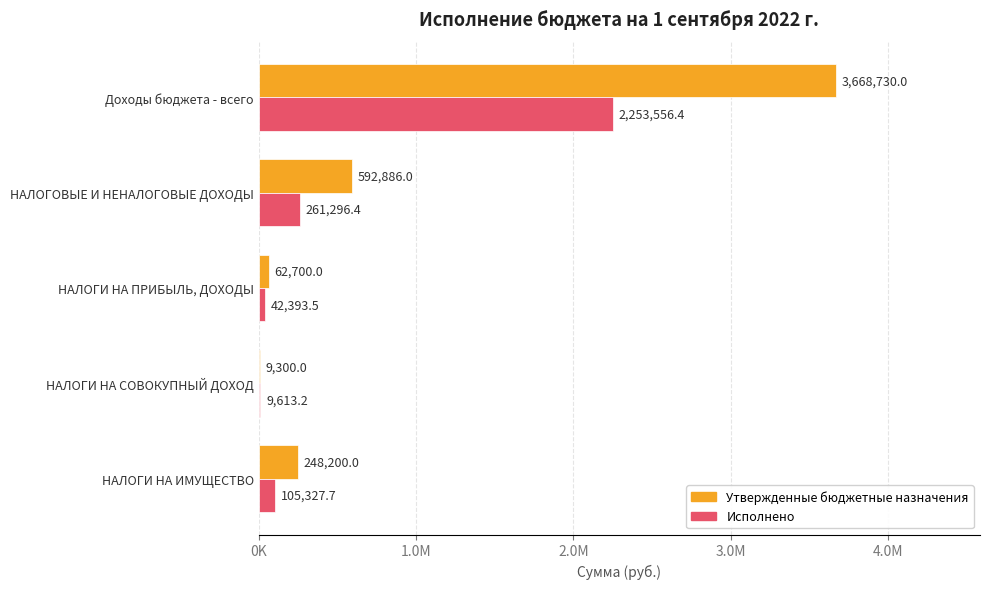

Rank the series by their maximum value, from highest to lowest.

Утвержденные бюджетные назначения, Исполнено